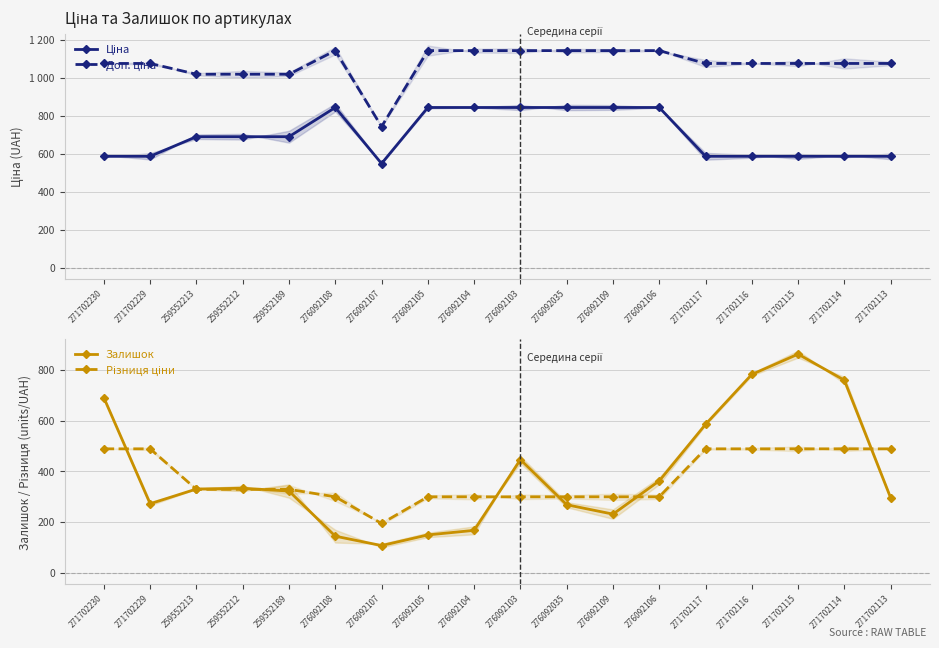

How many interior local peaks does the Ціна series have?

1